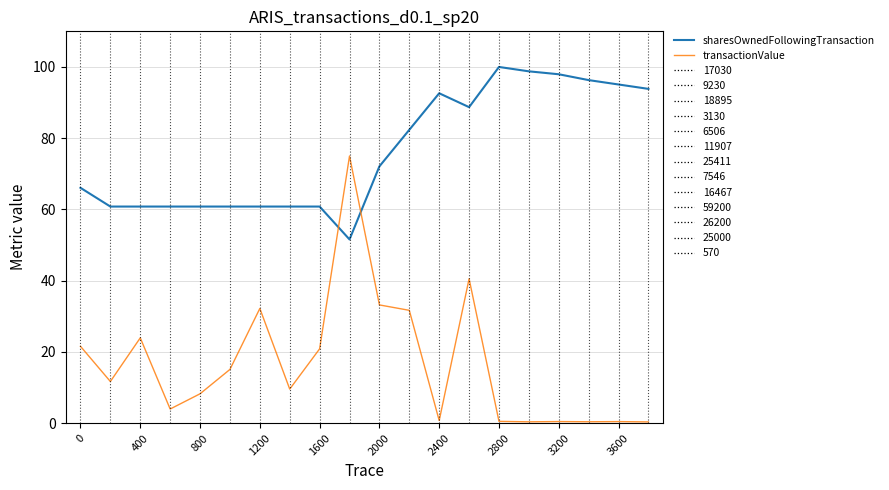

What is the difference between the second highest and second lowest values in the sharesOwnedFollowingTransaction series?

38.0